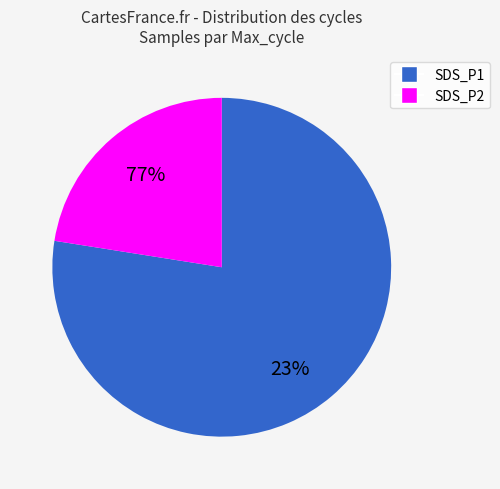

Is the sum of 28 and 28 greater than half?

No